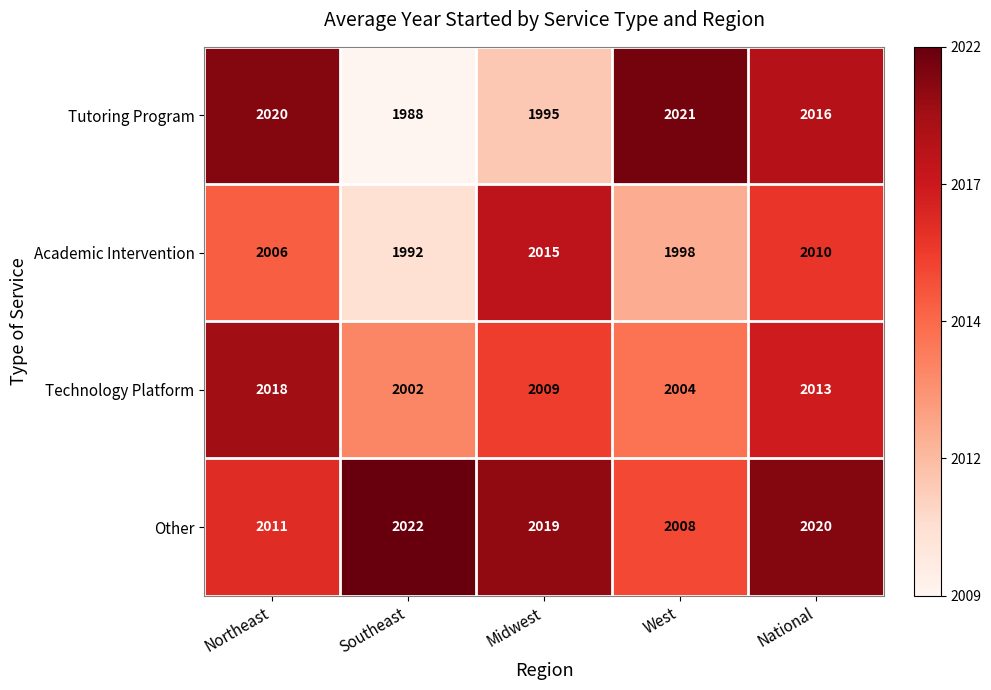

Which series has the largest range (max minus min)?

Tutoring Program